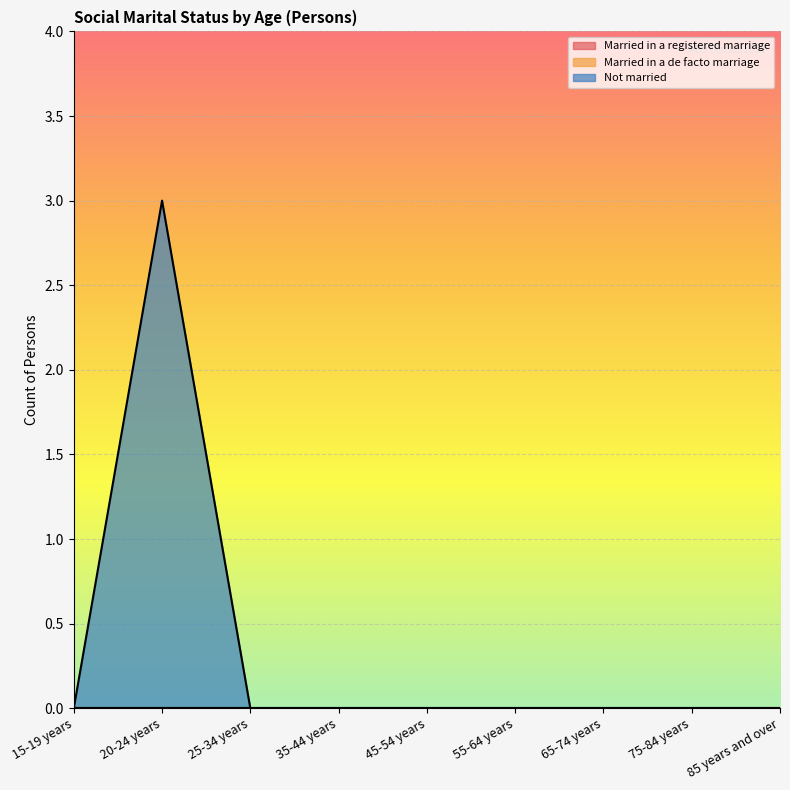

Rank the series by their maximum value, from highest to lowest.

Not married, Married in a registered marriage, Married in a de facto marriage